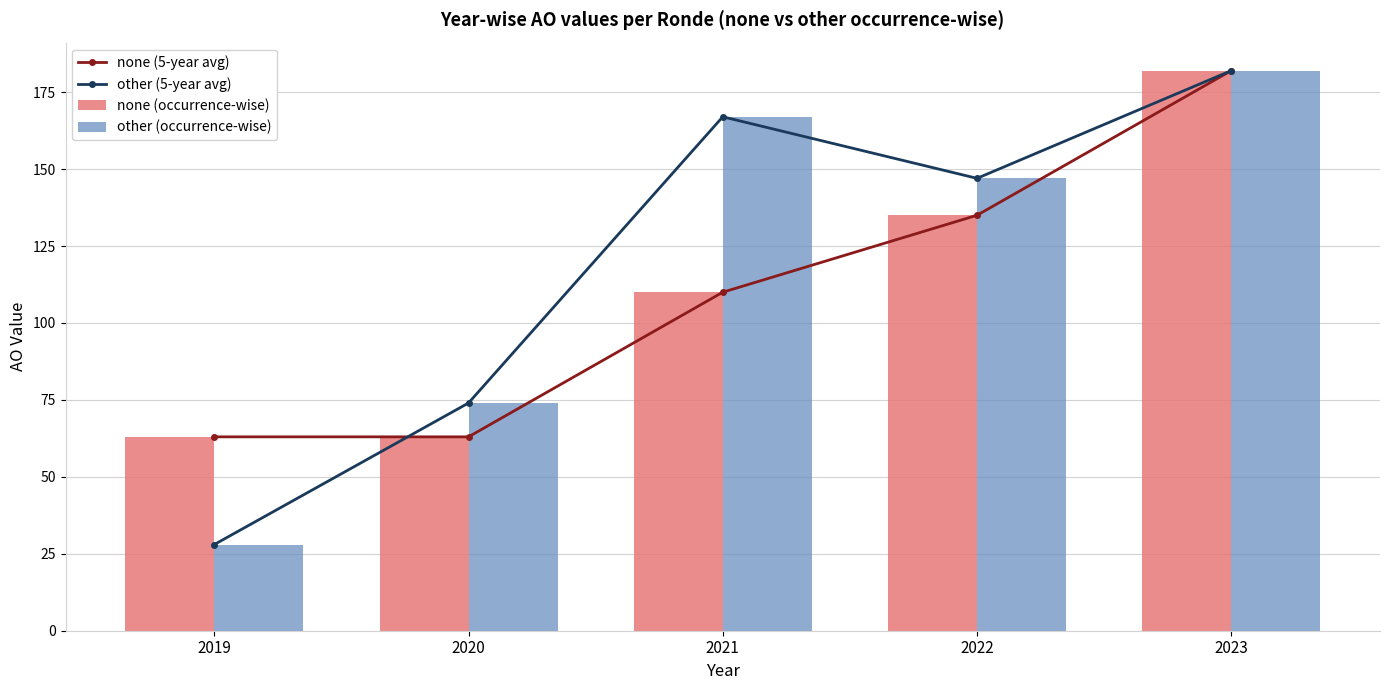

At which category does the chart reach its minimum across all series?

2019